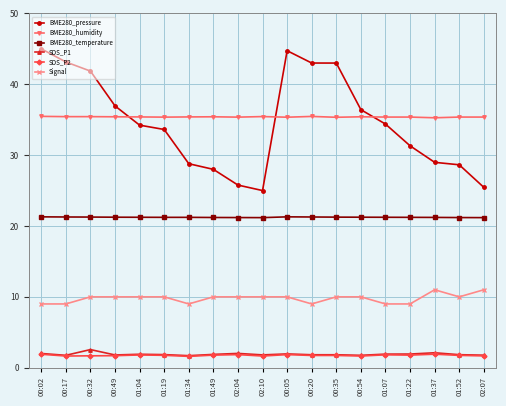

True or false: SDS_P1 and BME280_pressure cross at least once.

False